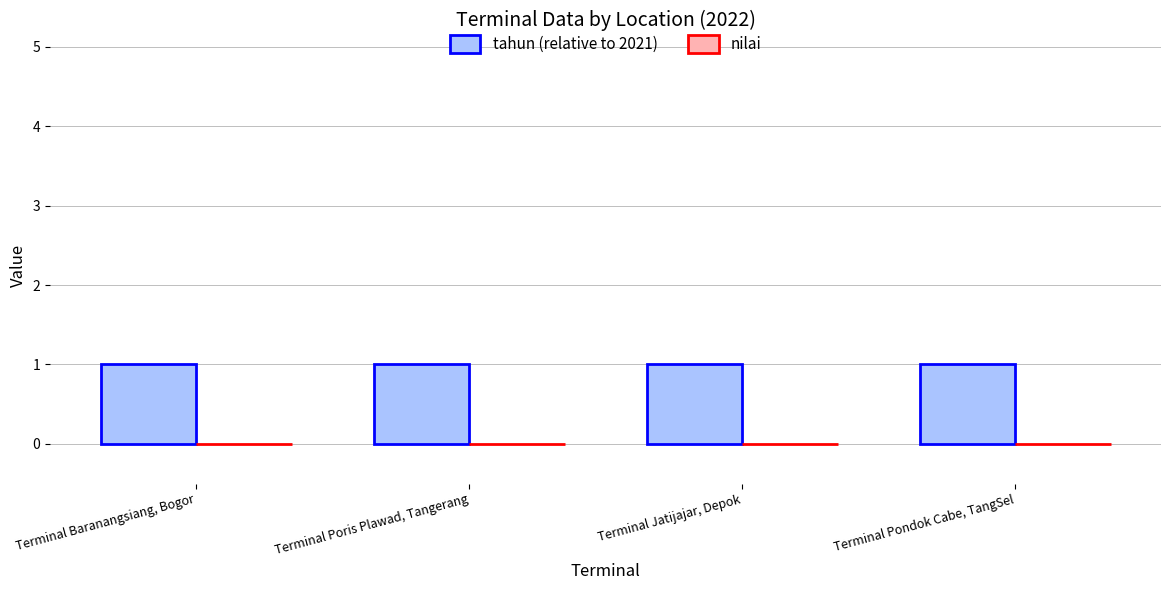

Which category has the lowest value in the nilai series?

Terminal Baranangsiang, Bogor